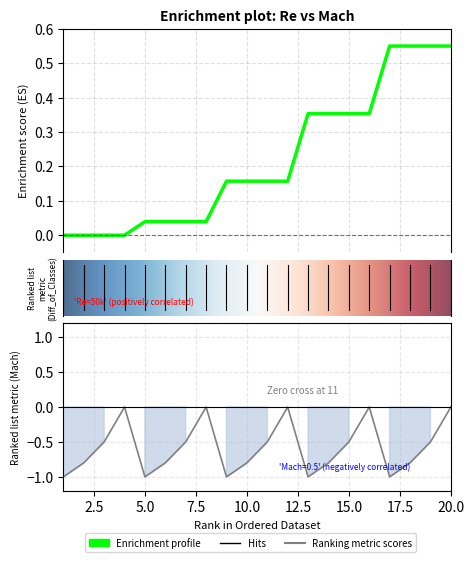

List the series in order of their overall mean, highest first.

Re, Mach